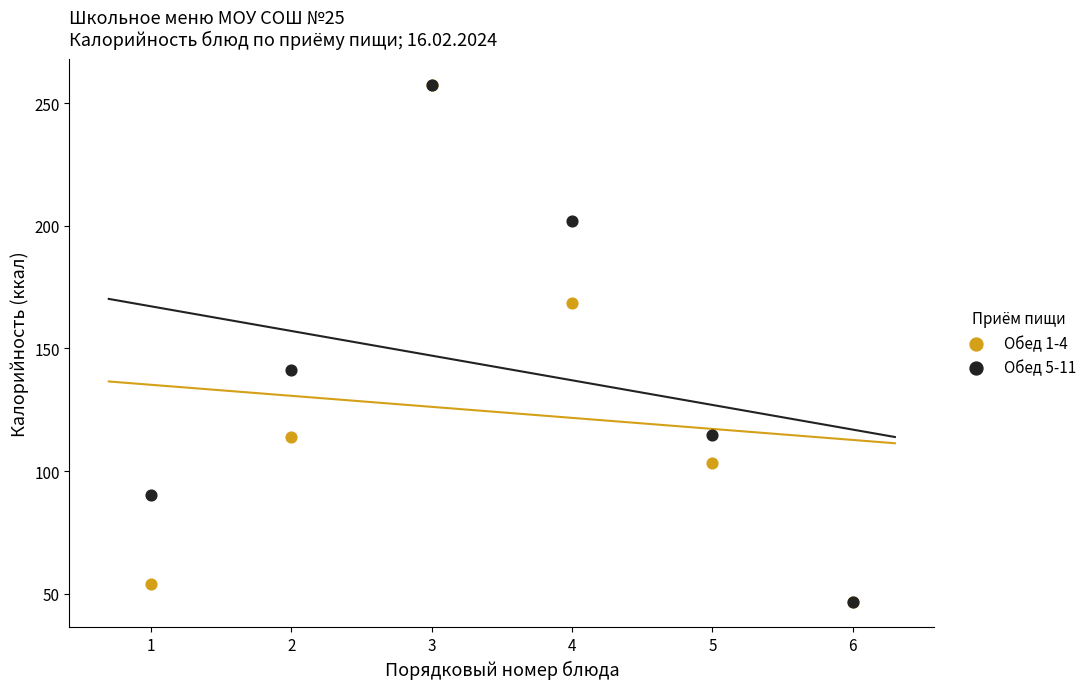

What are all the series names shown in the legend?

Обед 1-4, Обед 5-11